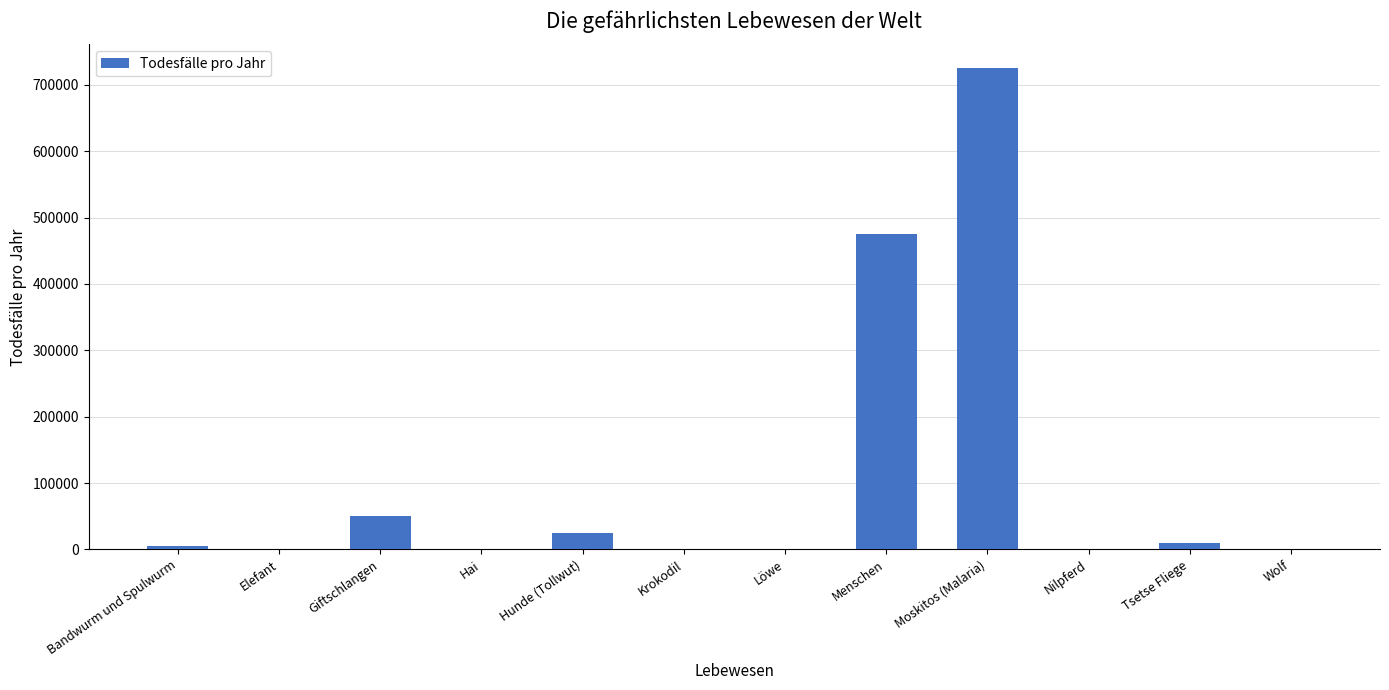

Is it true that the value at Moskitos (Malaria) is 725000?

True